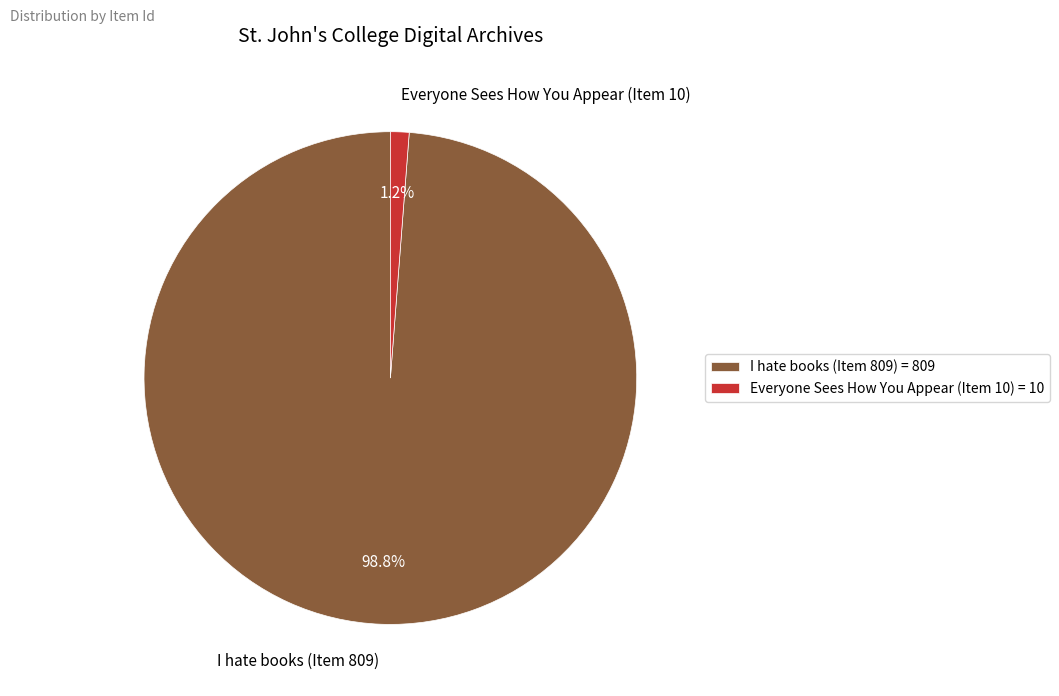

What is the largest slice in the pie chart?

I hate books (Item 809)